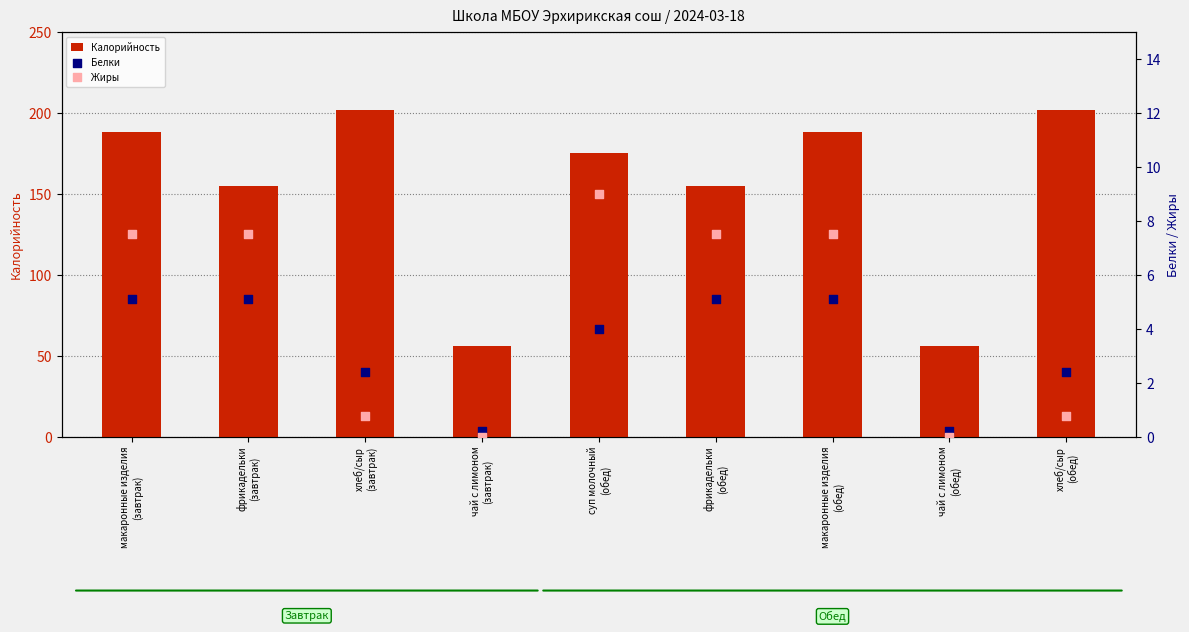

At which category is the sum across all series the highest?

хлеб/сыр
(завтрак)